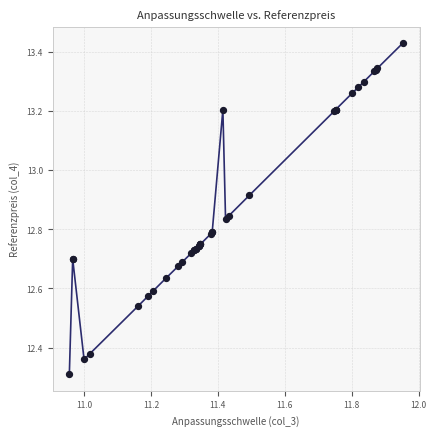

What Y value in the scatter plot is closest to 12?

12.3